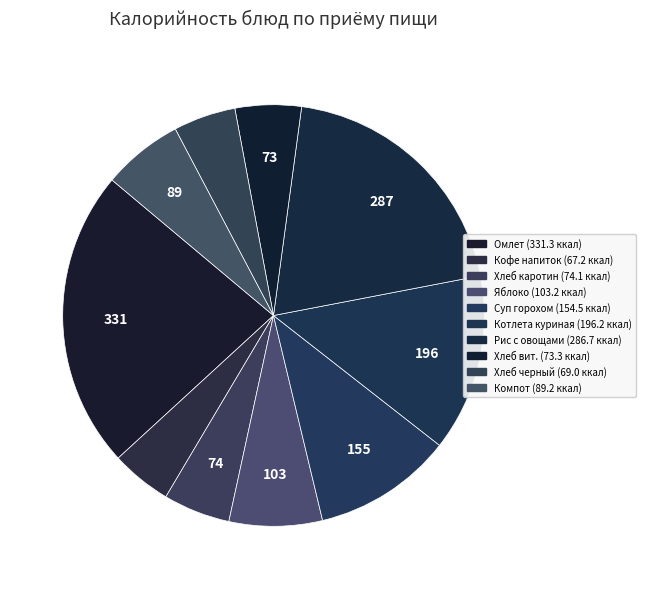

How many segments does this pie chart have?

10